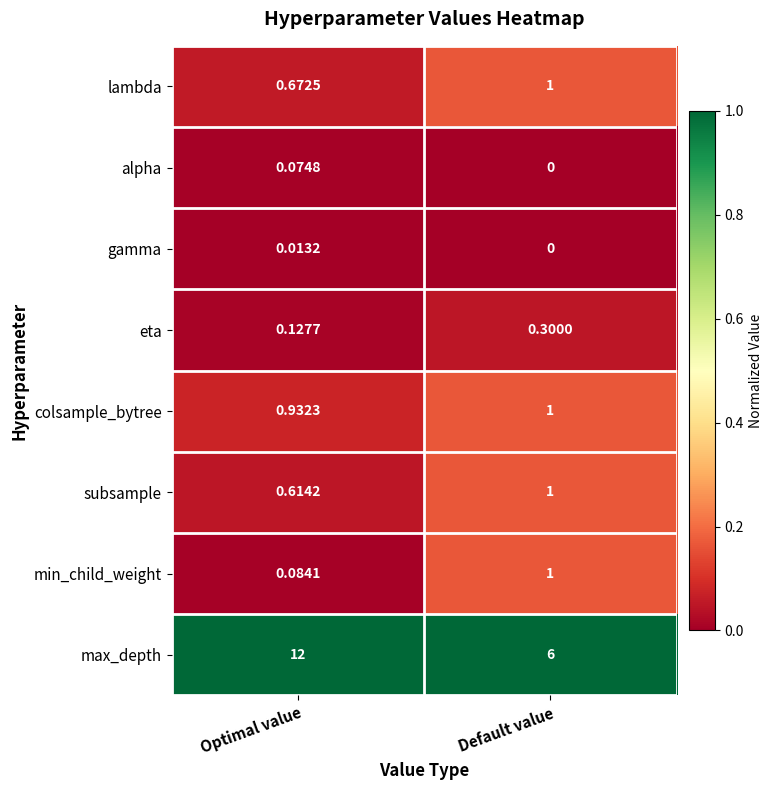

At which category is the sum across all series the highest?

Optimal value